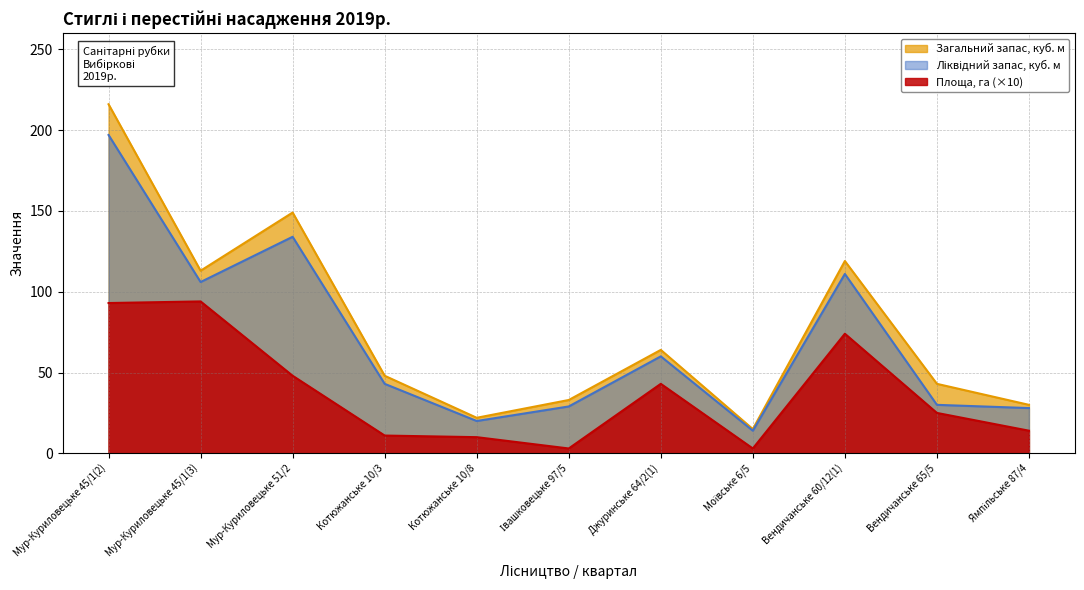

How many data points in Площа, га are less than 25?

5